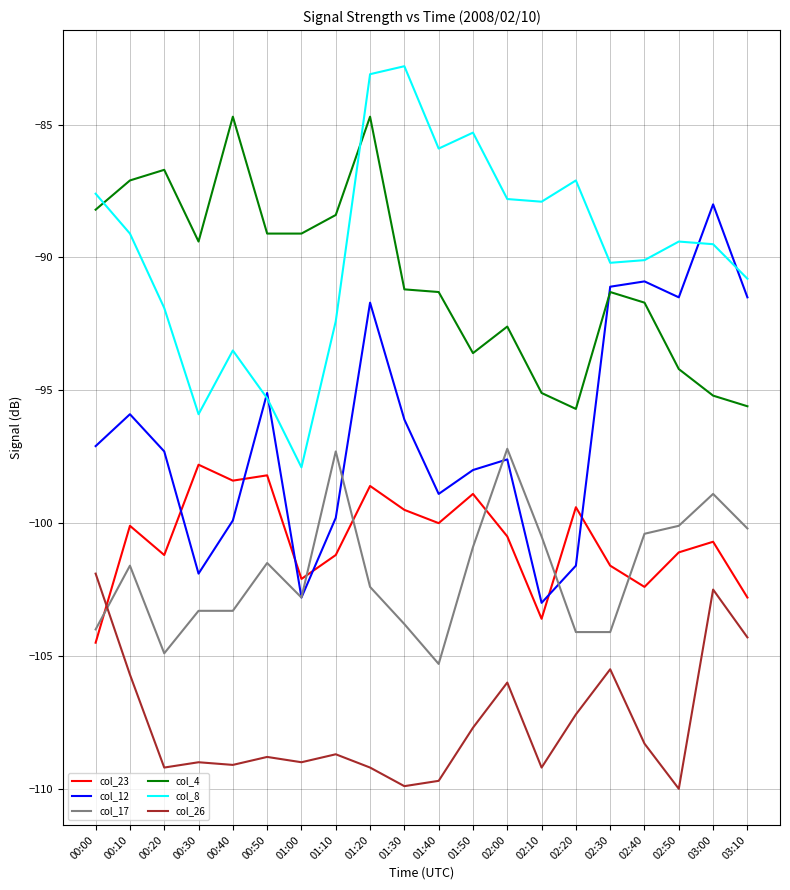

What is the difference between the col_8 values at 02:50 and 01:30?

6.6